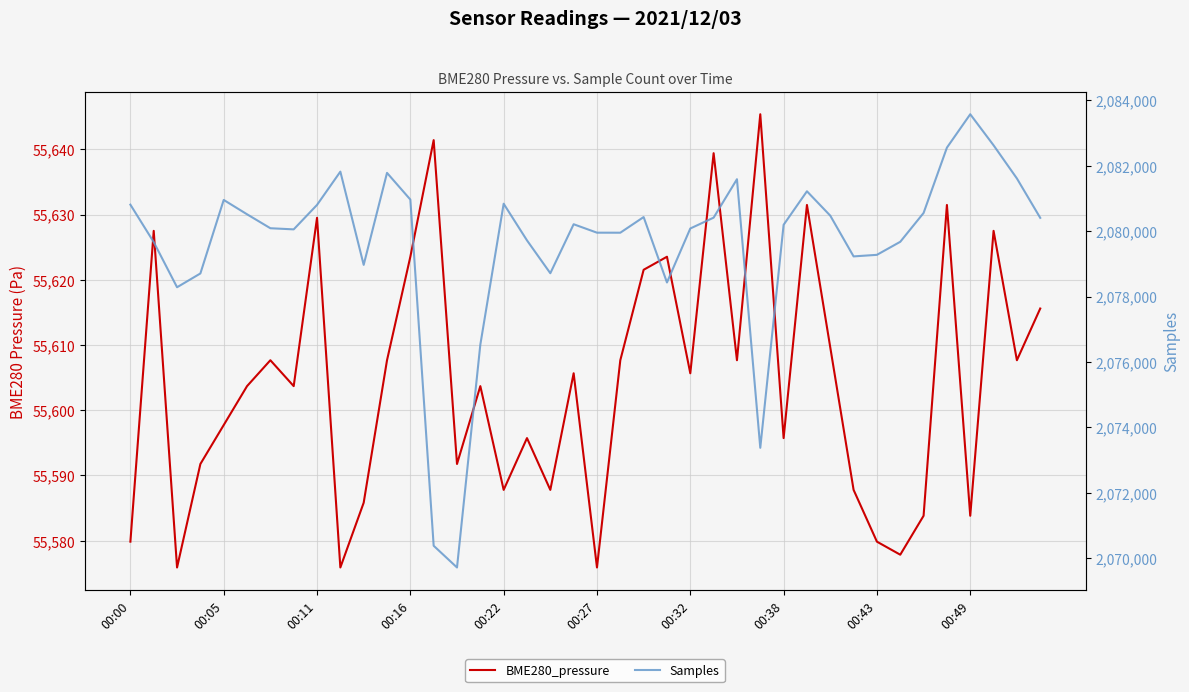

List the series in order of their peak value, lowest first.

BME280_pressure, Samples